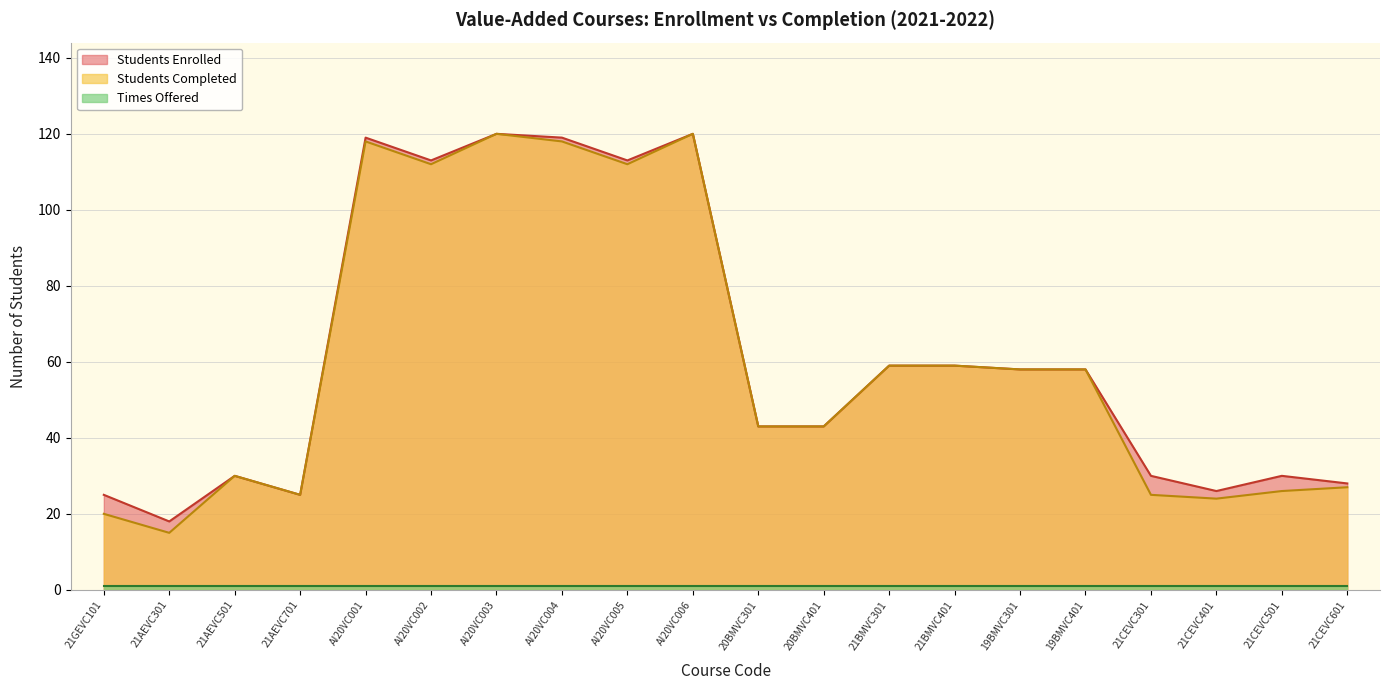

Is it true that Students Enrolled equals 17 at 20BMVC401?

False